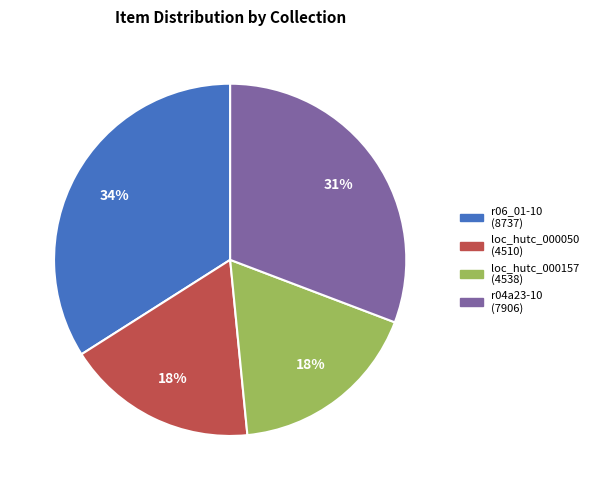

Is there a majority slice in this chart?

No